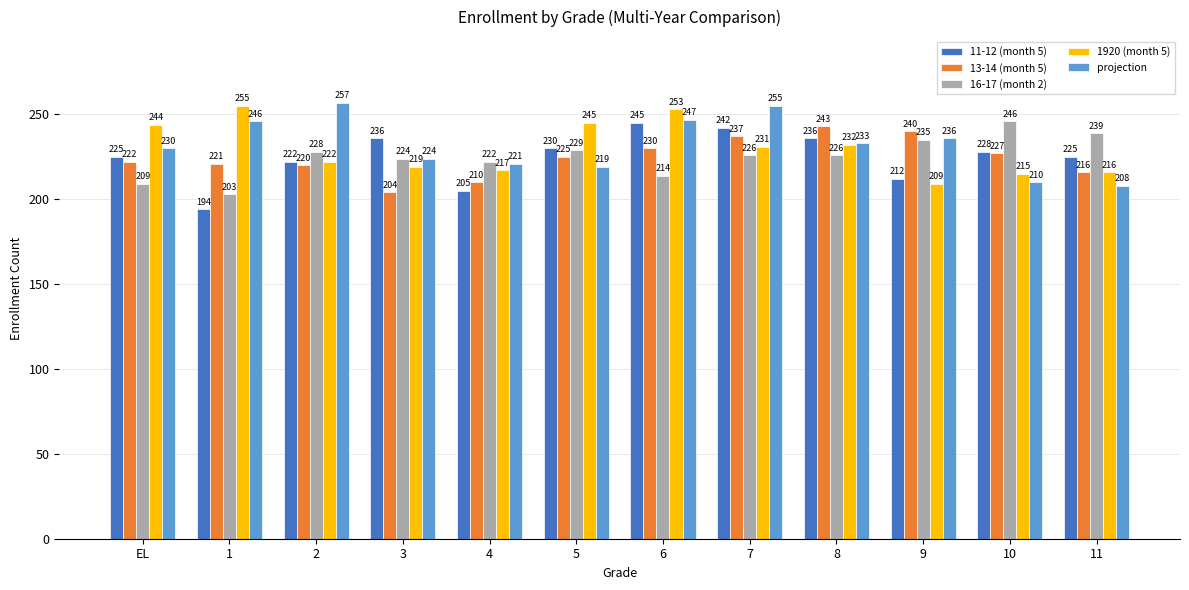

At 7, list the series in order from smallest to largest.

16-17 (month 2), 1920 (month 5), 13-14 (month 5), 11-12 (month 5), projection